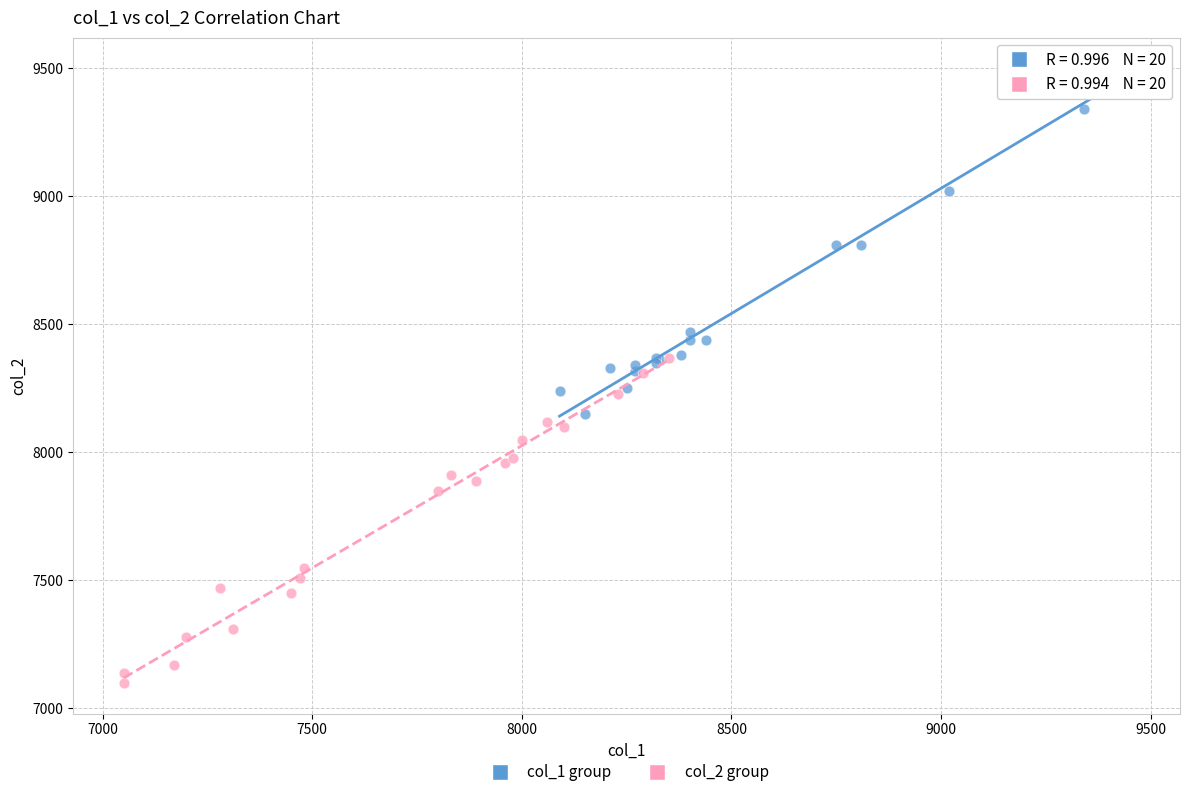

Which series reaches the minimum Y coordinate?

col_2 group